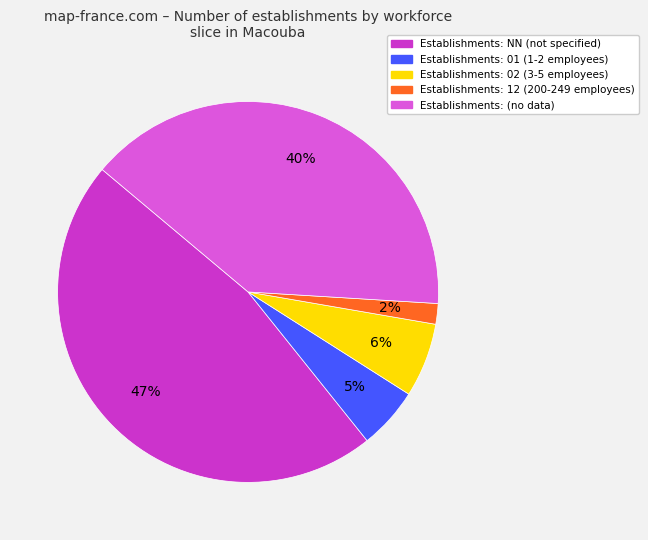

To the nearest percent, what is the average slice percentage?

20%